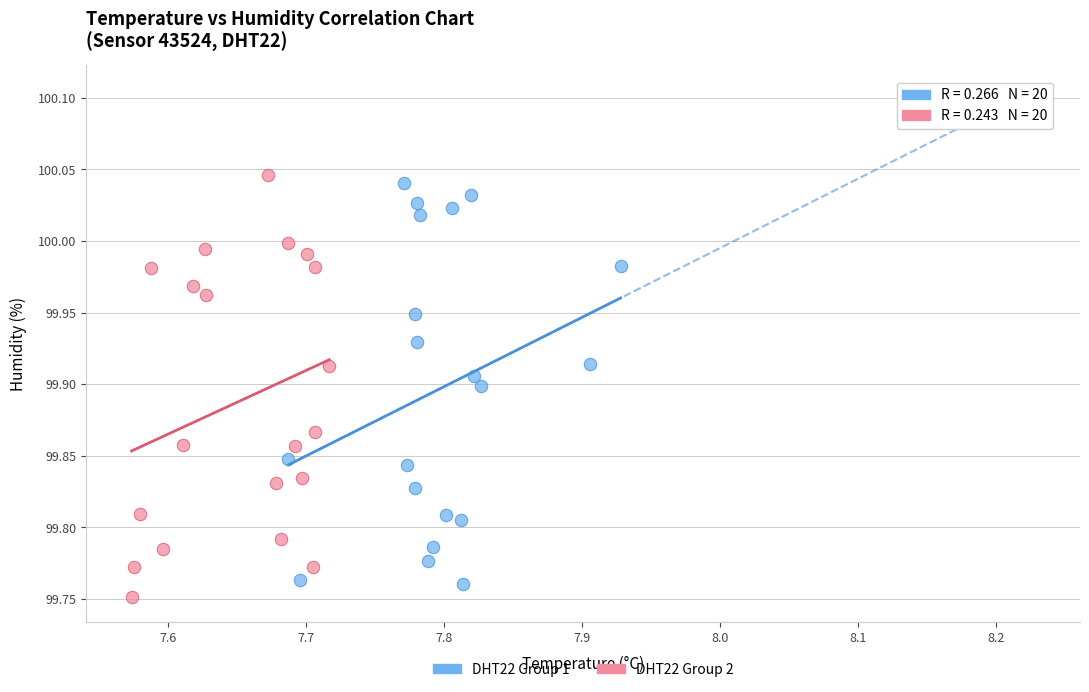

What are all the series names shown in the legend?

DHT22 Group 1, DHT22 Group 2